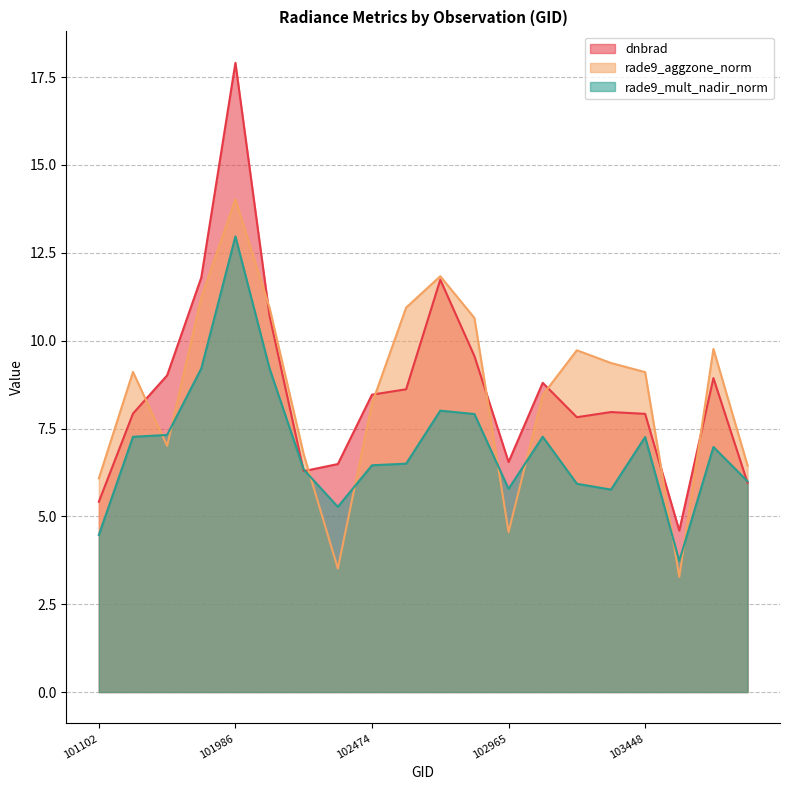

At which label does dnbrad reach its peak?

101986